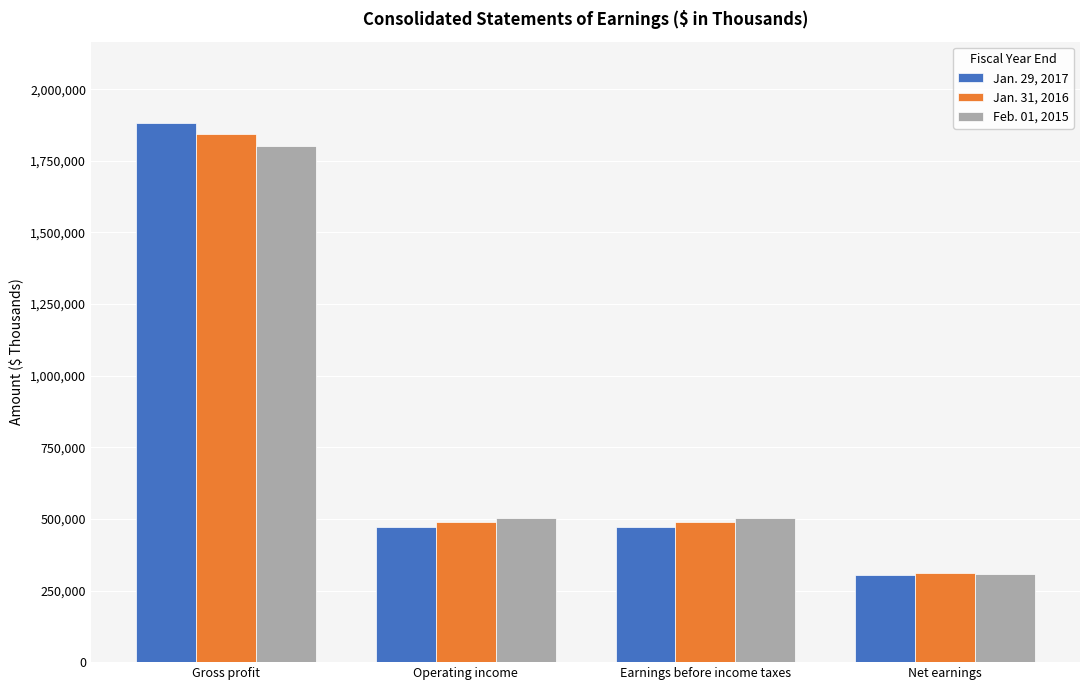

Between Gross profit and Earnings before income taxes, which series saw the biggest shift?

Jan. 29, 2017